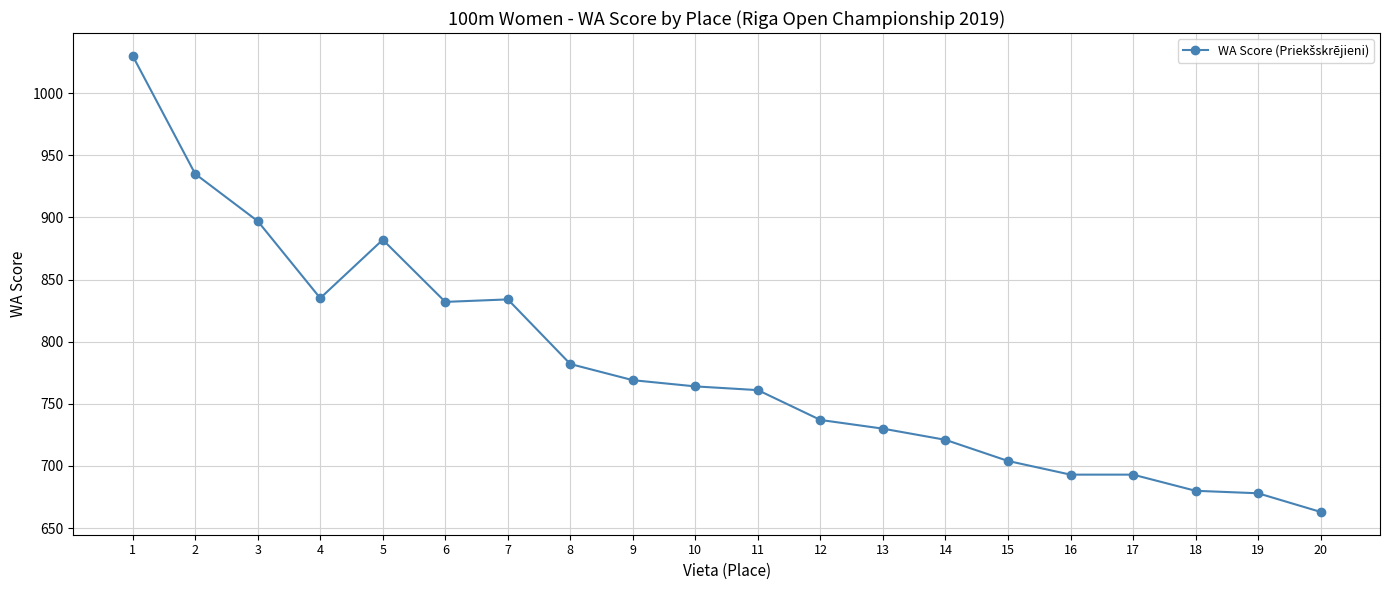

What is the change in value from 1 to 17?

-337